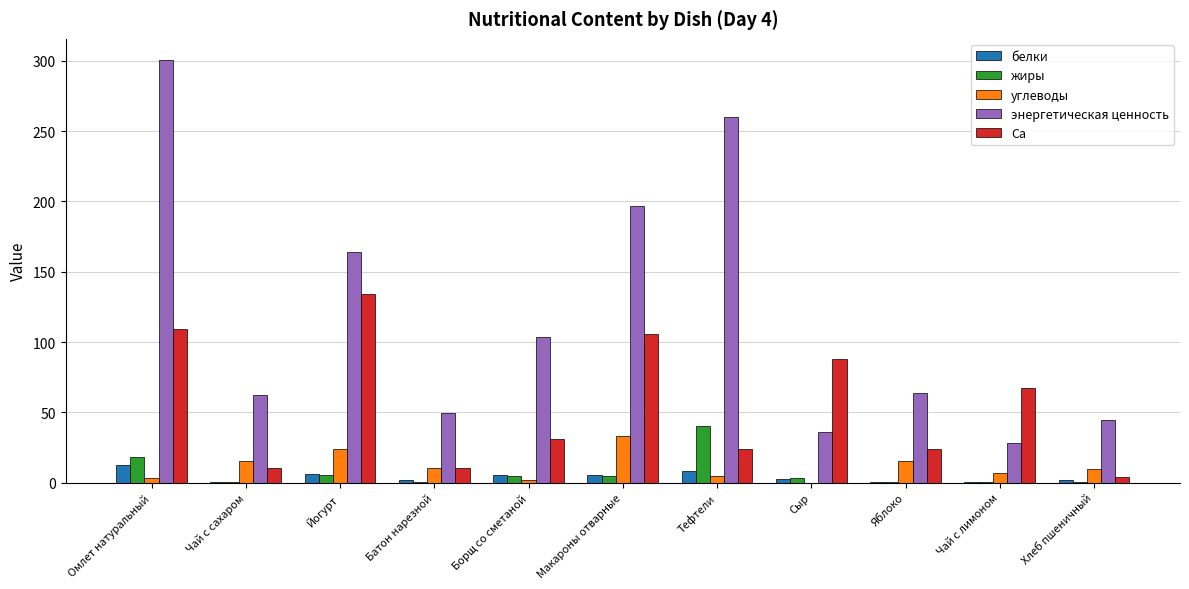

What are all the series names shown in the legend?

белки, жиры, углеводы, энергетическая ценность, Ca